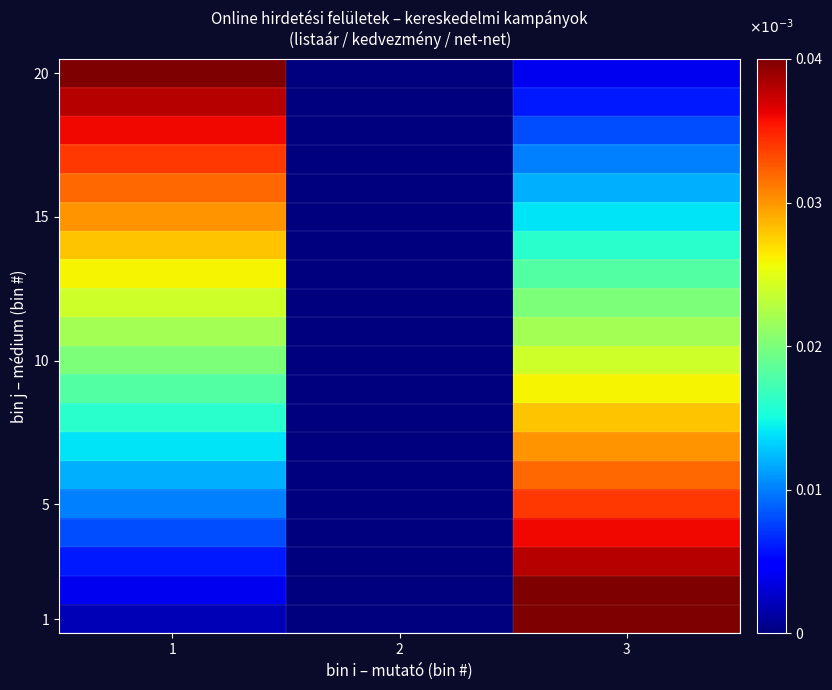

What is the total value across all series at 1?

0.4